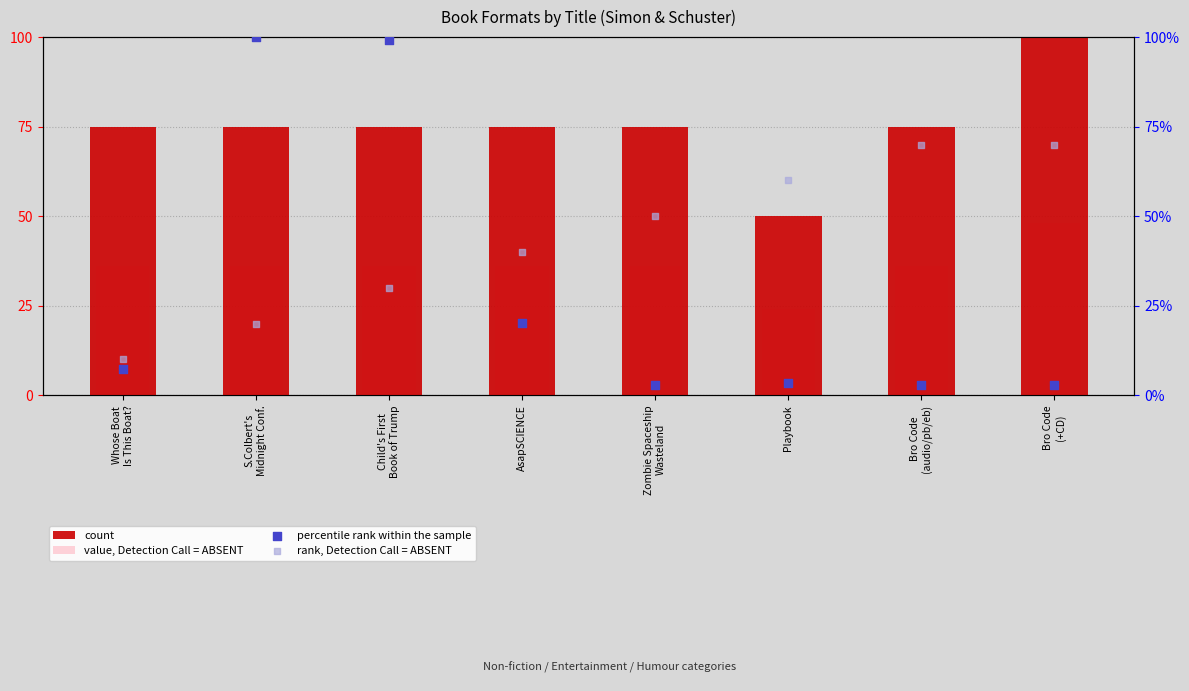

Which series has the widest spread of Y values?

percentile rank within the sample